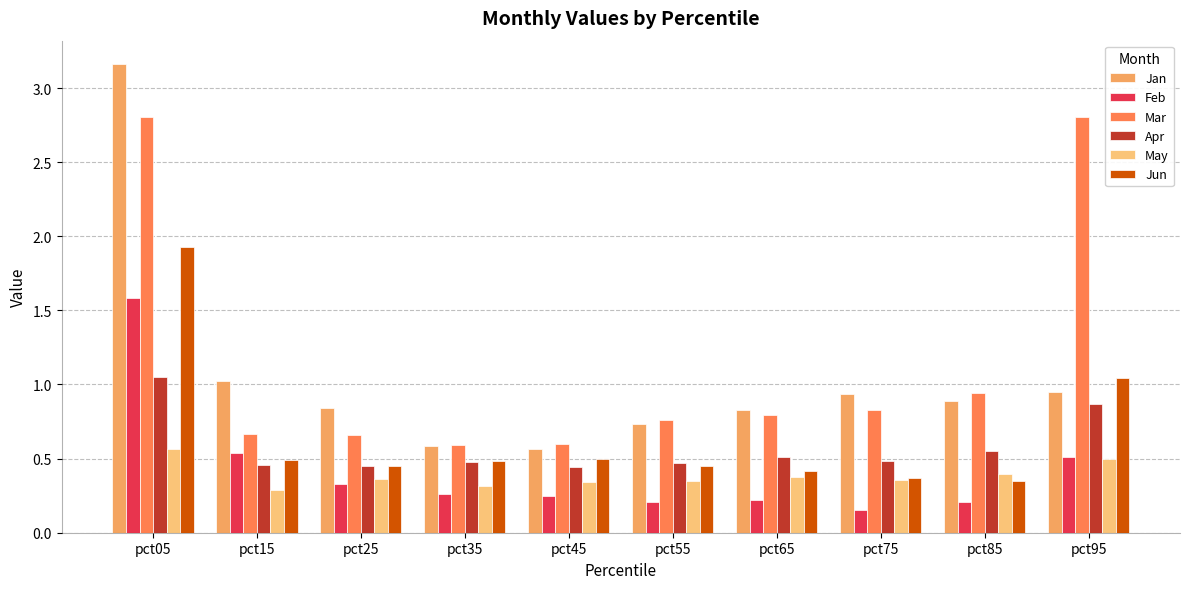

What is the total value across all series at pct15?

3.5